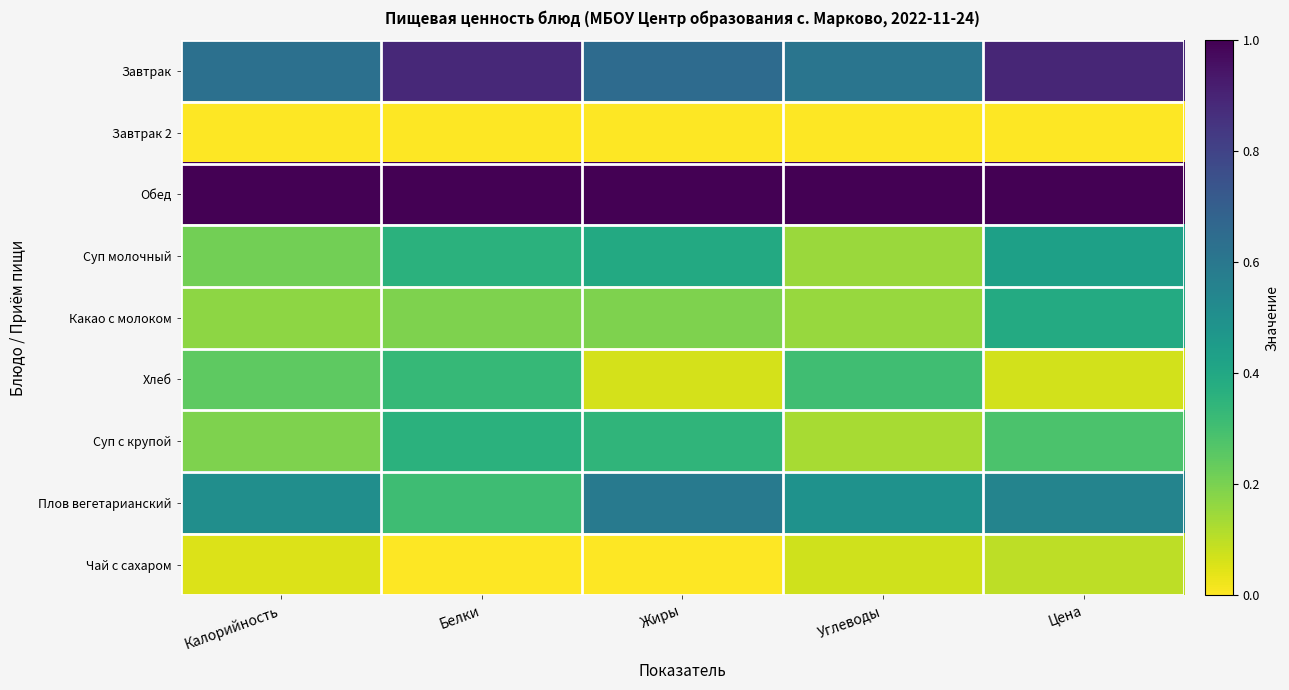

Rank the series by their maximum value, from highest to lowest.

Обед, Завтрак, Плов вегетарианский, Суп молочный, Какао с молоком, Суп с крупой, Хлеб, Чай с сахаром, Завтрак 2